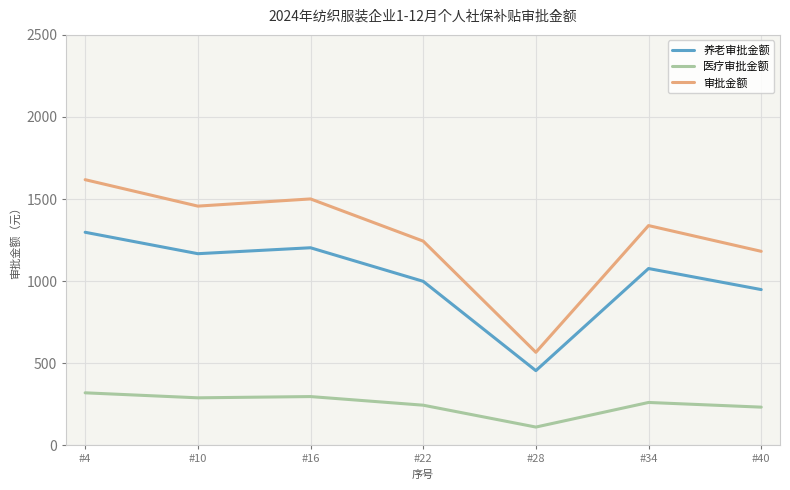

What is the total value across all series at #40?

2363.8